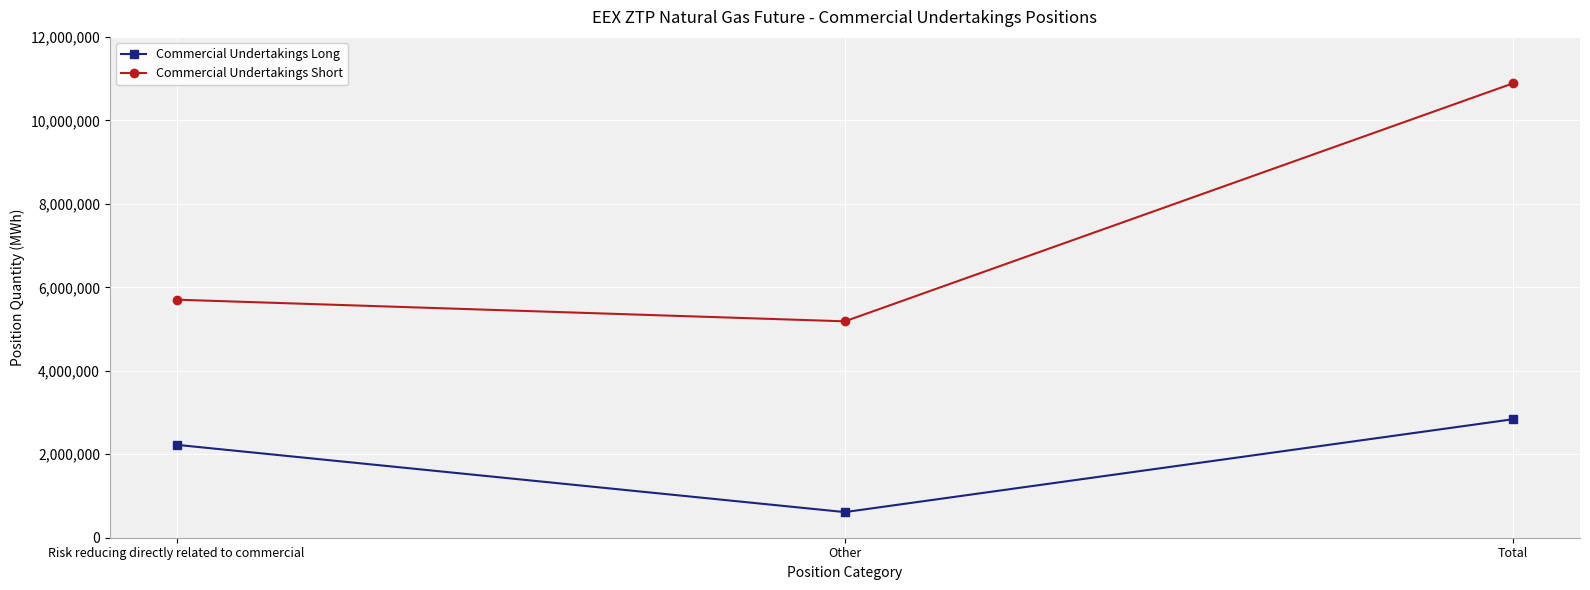

Where is Commercial Undertakings Long nearest to the value 1726792?

Risk reducing directly related to commercial